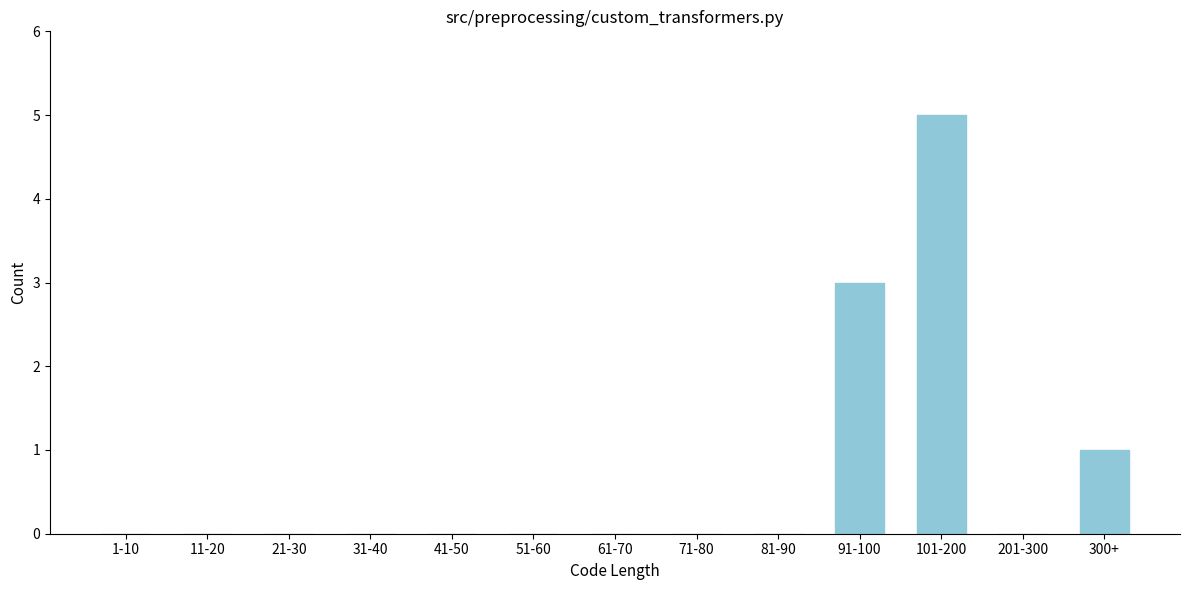

Reading right to left, list all the values displayed in this chart.

300+=1	201-300=0	101-200=5	91-100=3	81-90=0	71-80=0	61-70=0	51-60=0	41-50=0	31-40=0	21-30=0	11-20=0	1-10=0